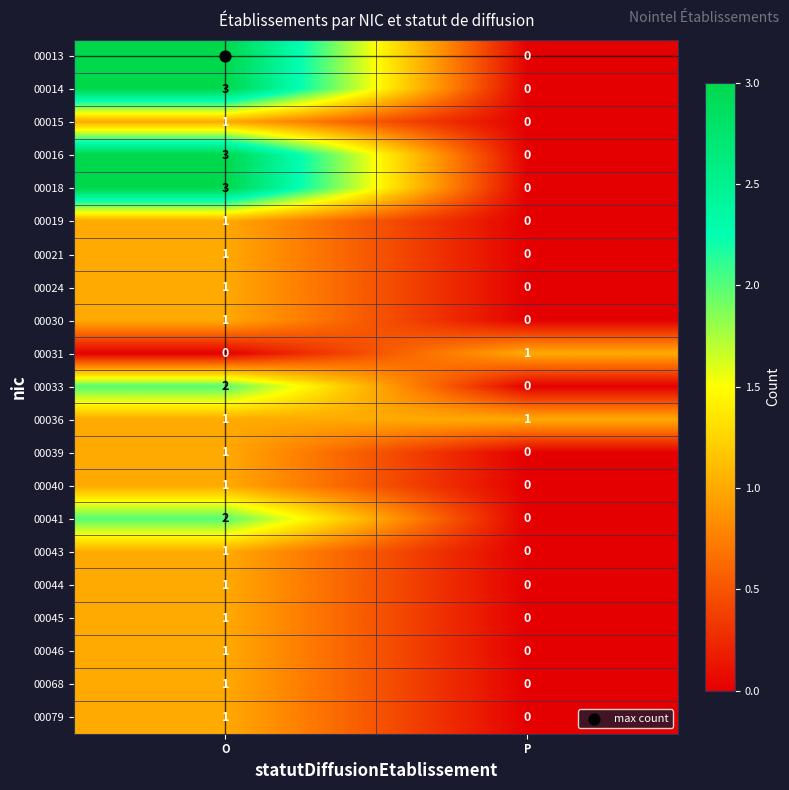

The value of 00016 at O is 1. True or false?

False